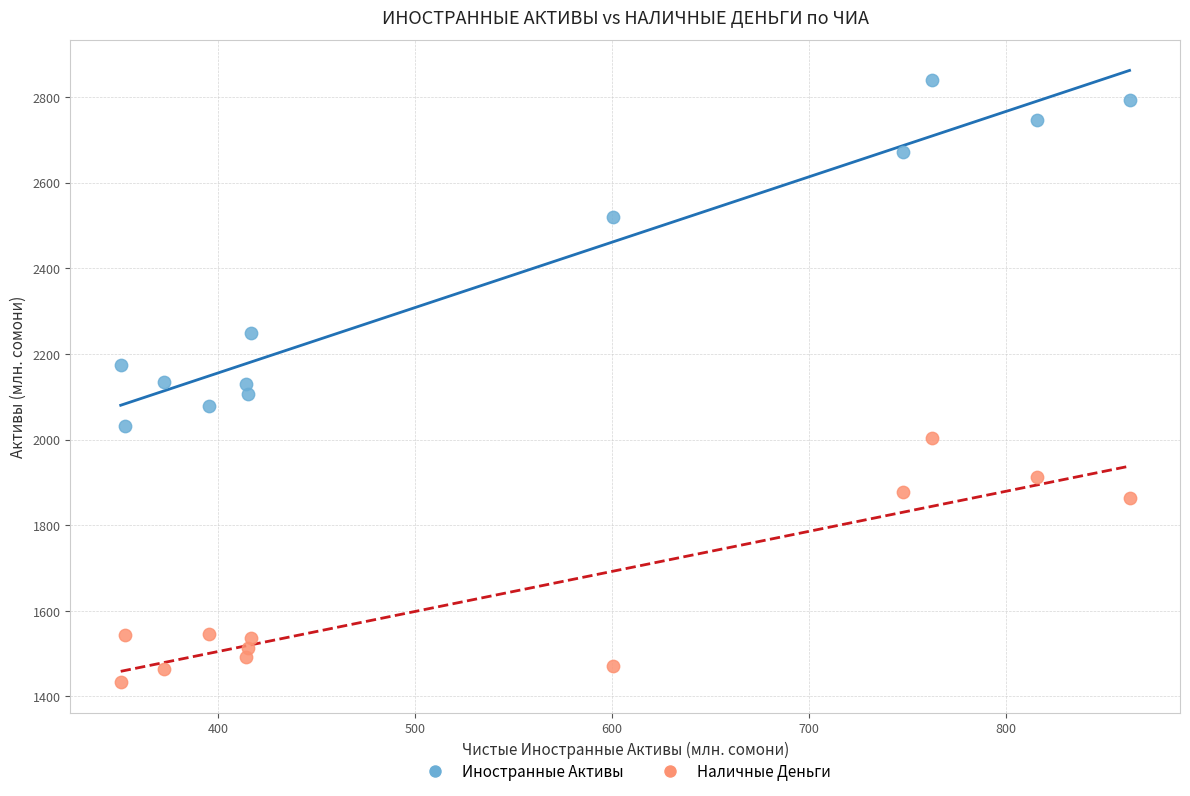

What are all the series names shown in the legend?

Иностранные Активы, Наличные Деньги